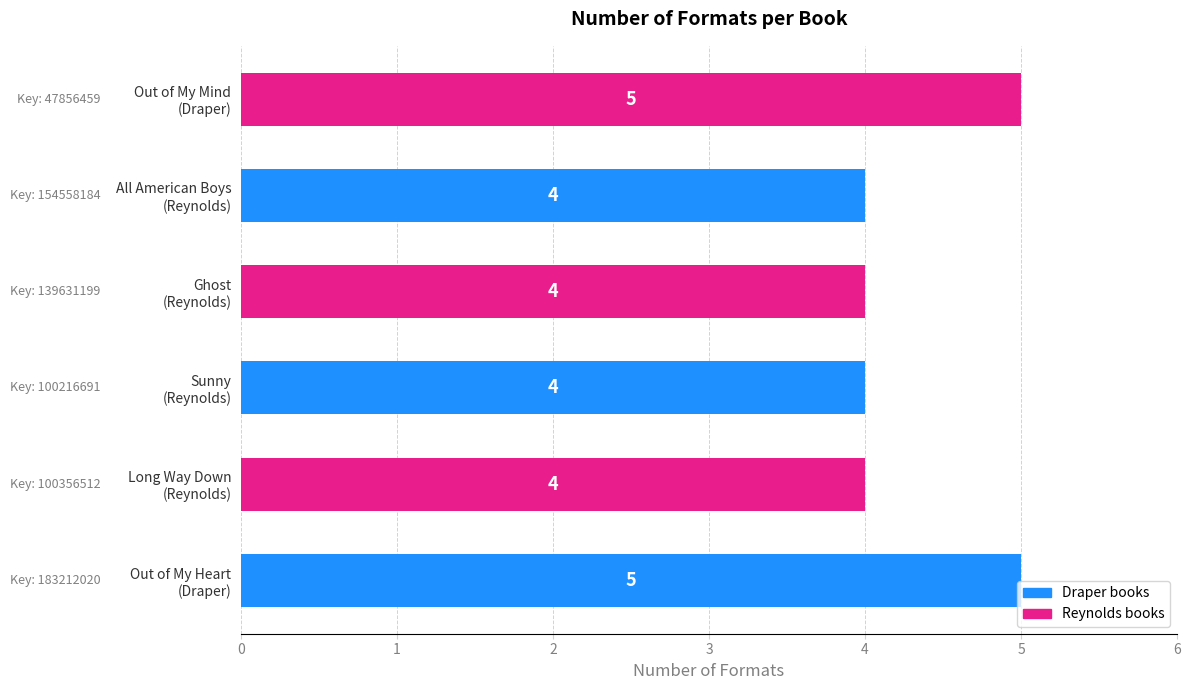

What is the minimum value shown in the chart?

4